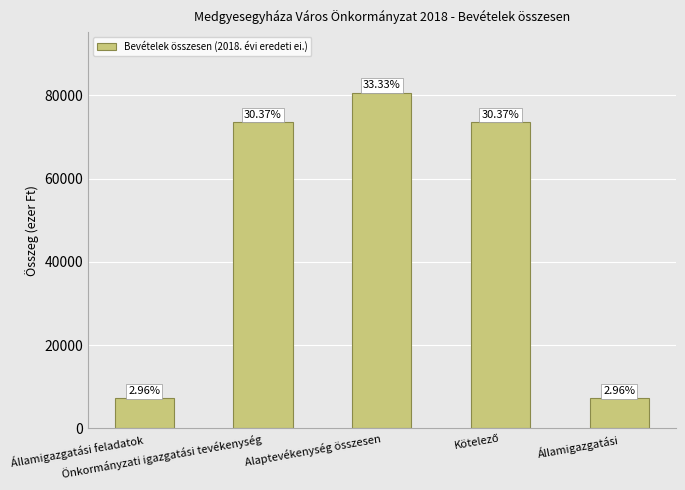

What is the change in value from Kötelező to Államigazgatási?

-66369